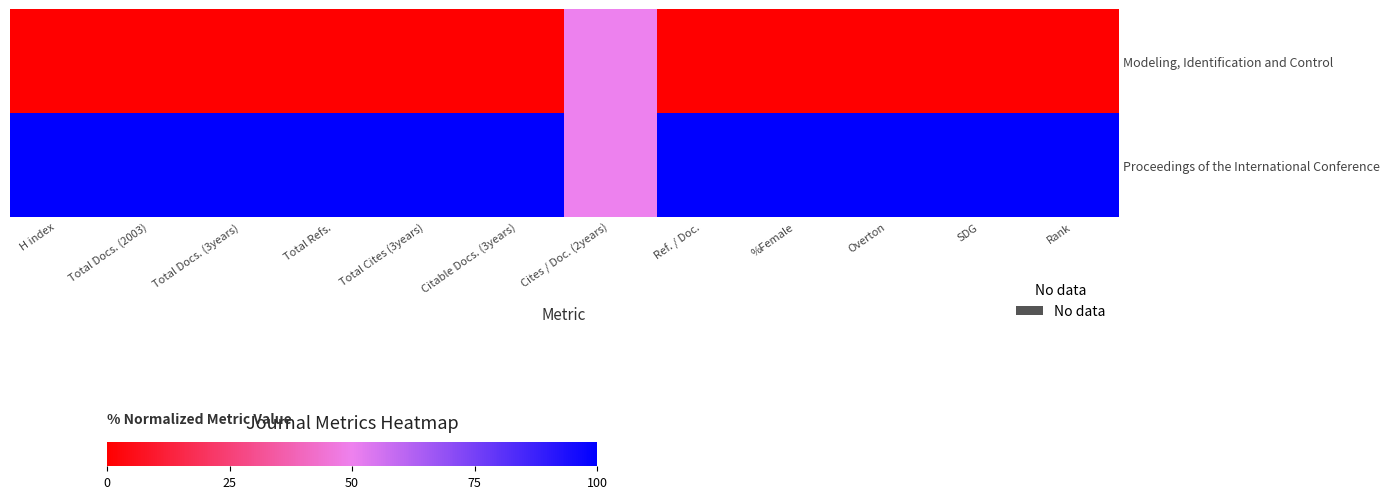

Rank the series at Cites / Doc. (2years) from lowest to highest value.

Modeling, Identification and Control, Proceedings of the International Conference